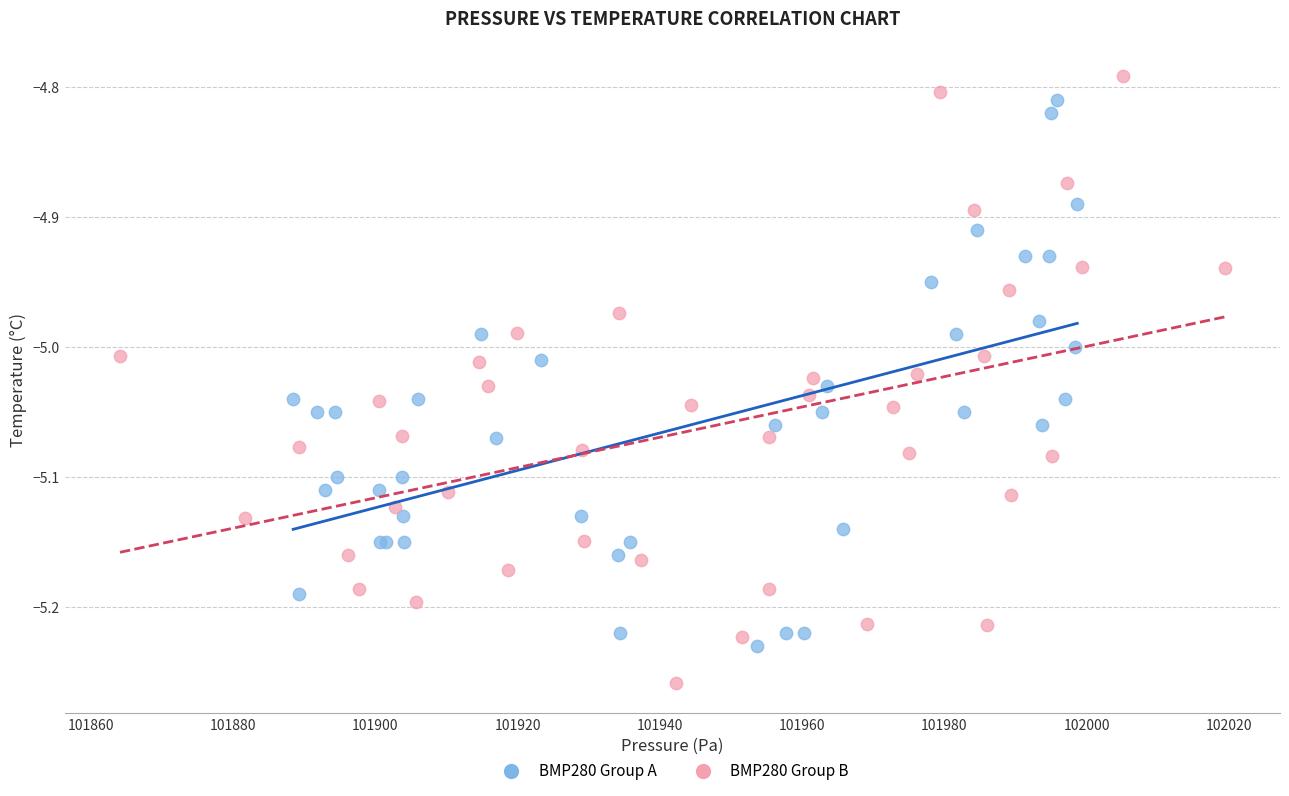

Which series has the largest Y range (max minus min)?

BMP280 Group B